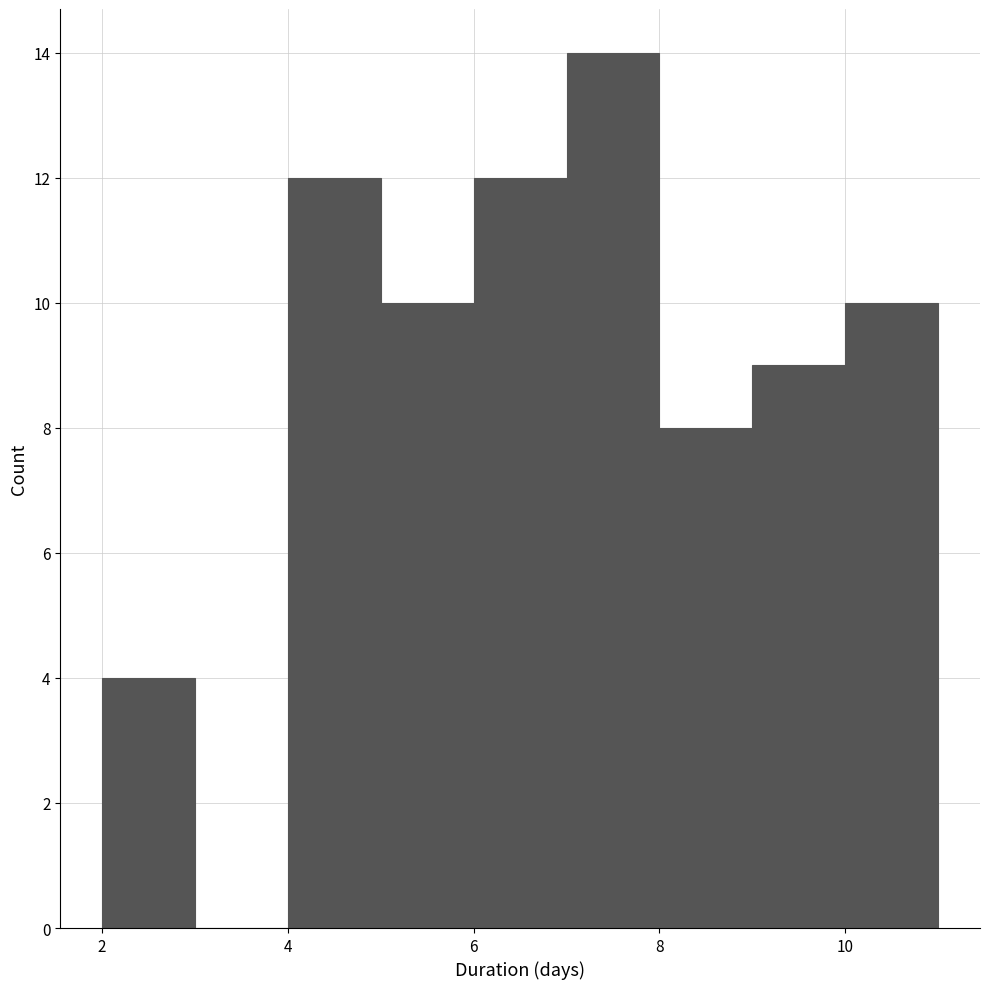

What is the height of the bar covering 4 to 5 on the x-axis? The values are not printed on the chart, so give them approximately, as read against the axis.

12